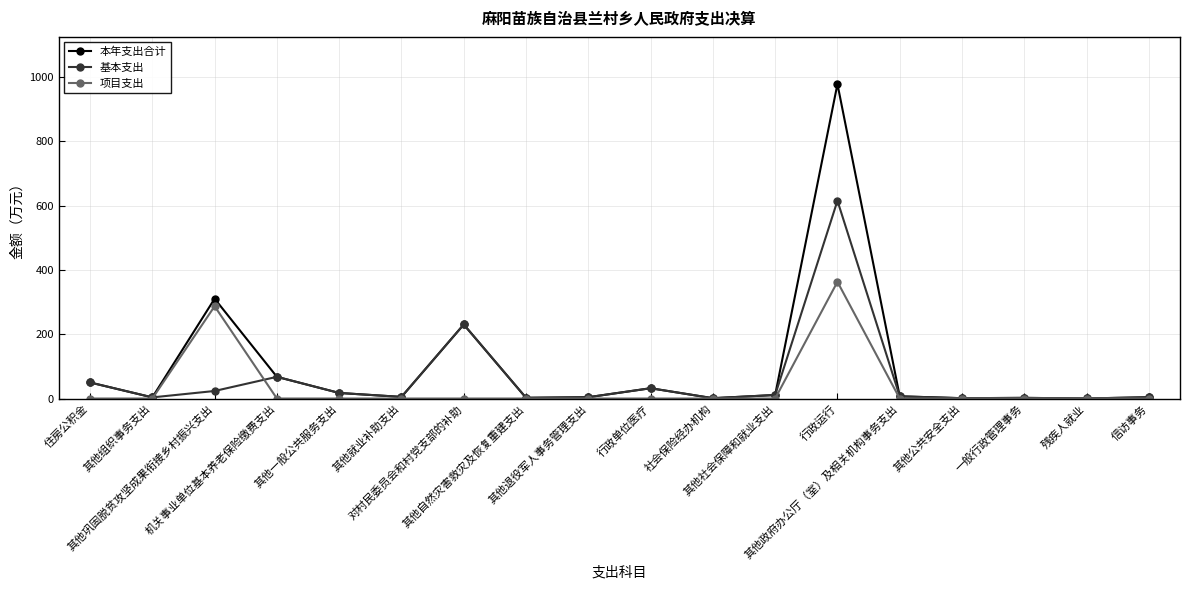

At how many categories does at least one series exceed 683?

1